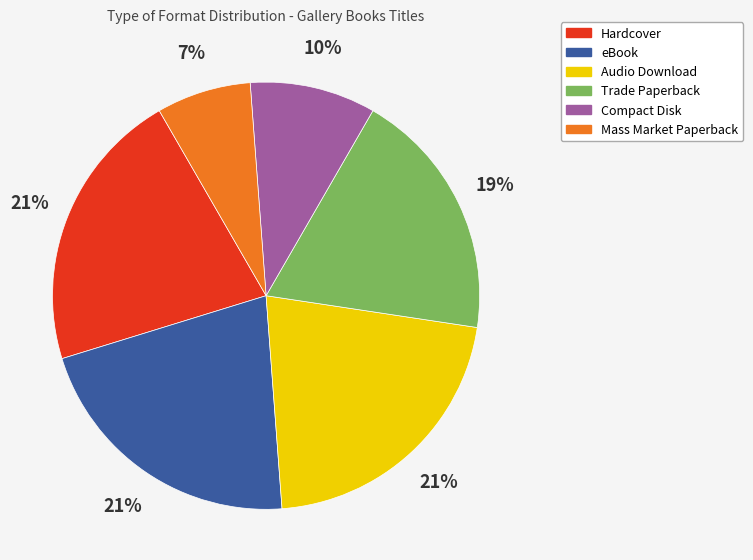

How many segments does this pie chart have?

6